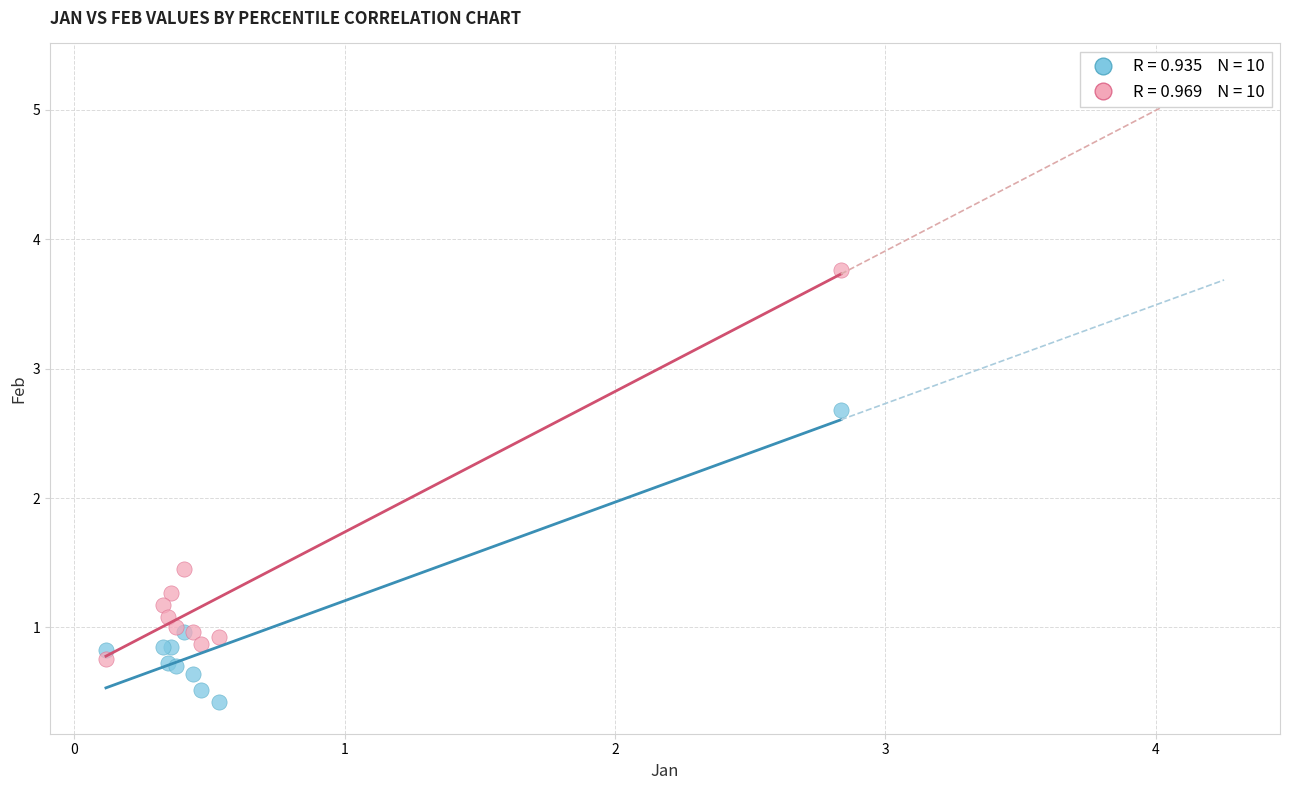

Across all series, what Y value is closest to 2?

1.5